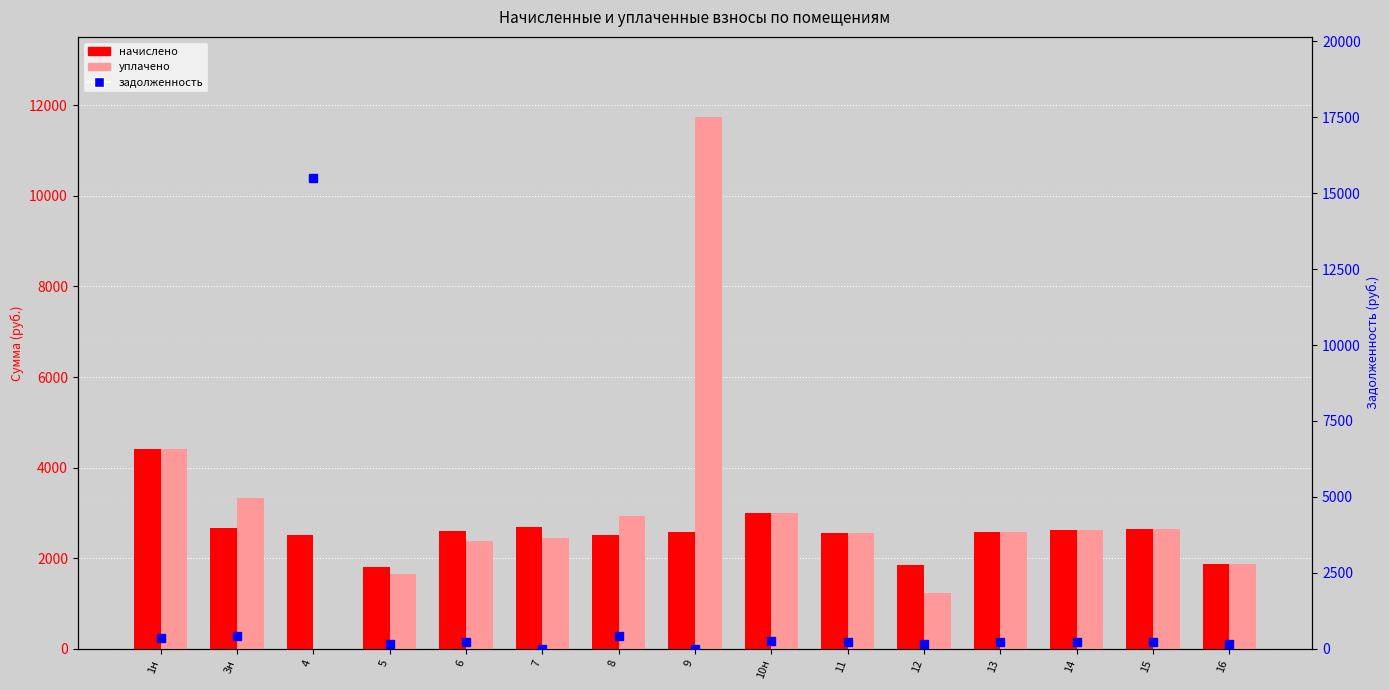

What is the label of the 1st bar from the right?

16